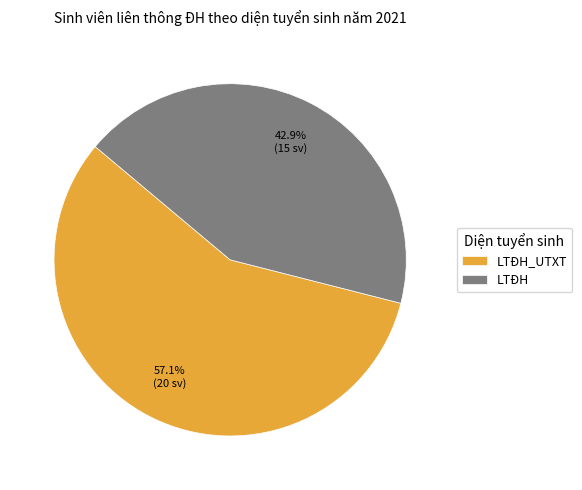

What is the total percentage of LTĐH_UTXT and LTĐH?

100.0%